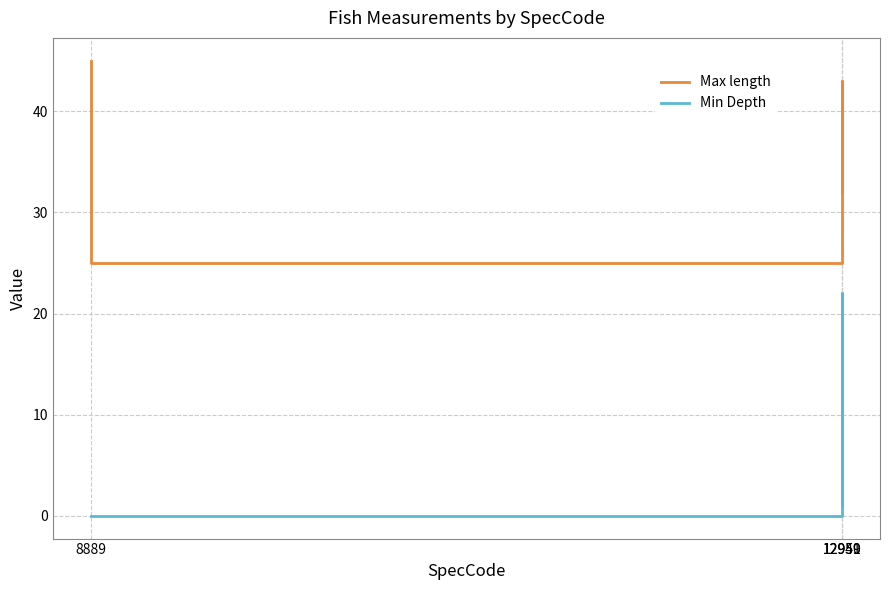

True or false: Max length has a value of 25 at 12951.

True